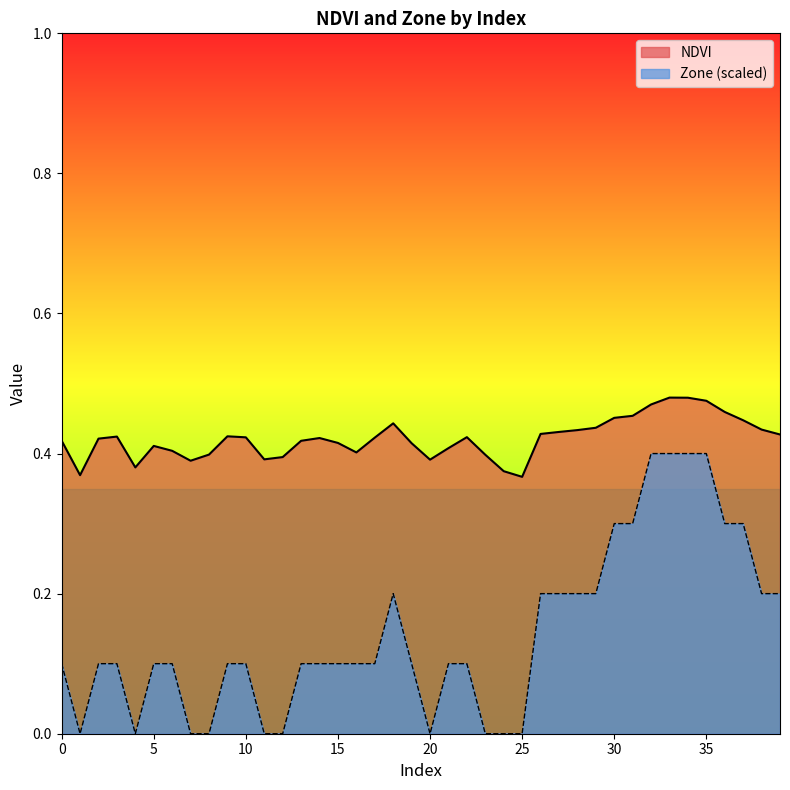

Is the value of NDVI at 39 greater than the value of Zone at 23?

Yes